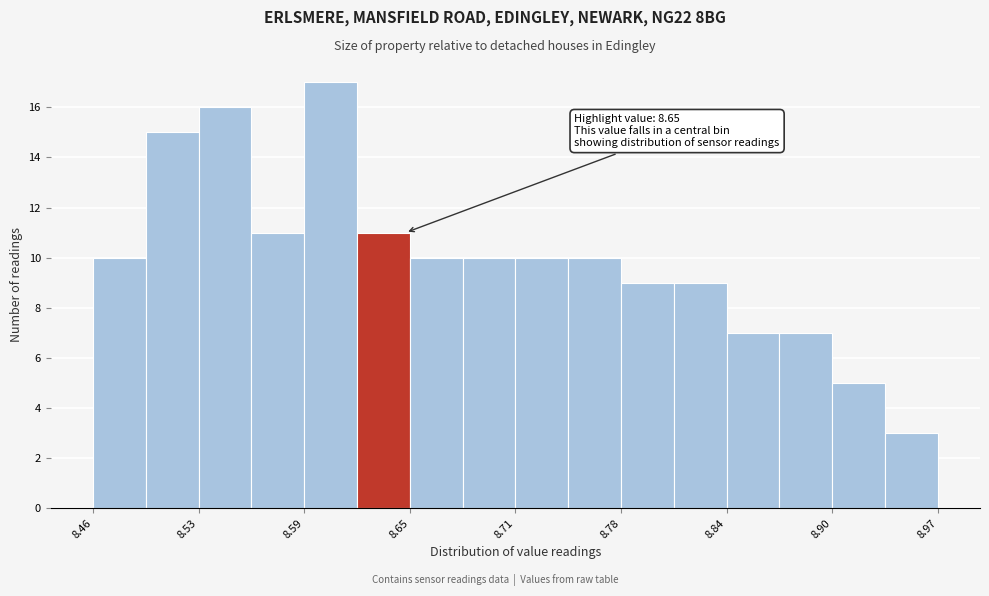

Read against the x-axis, roughly where is the centre of the tallest bar?

8.61